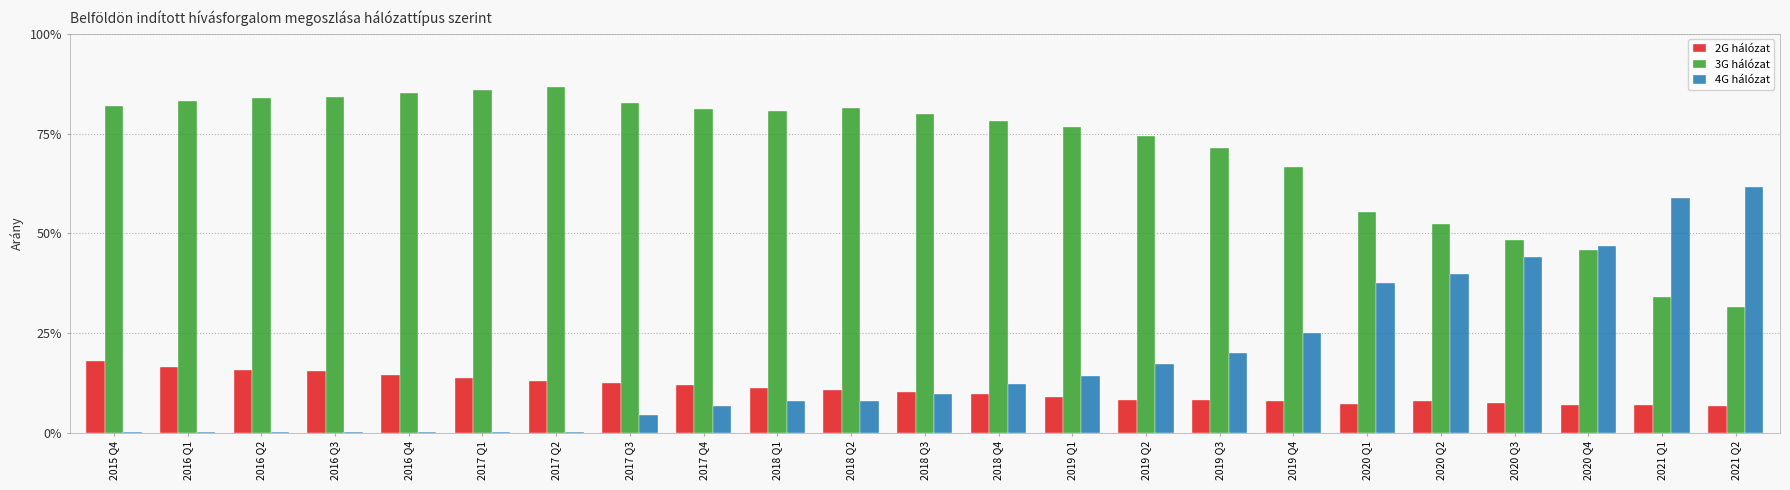

At how many categories does at least one series exceed 0?

23